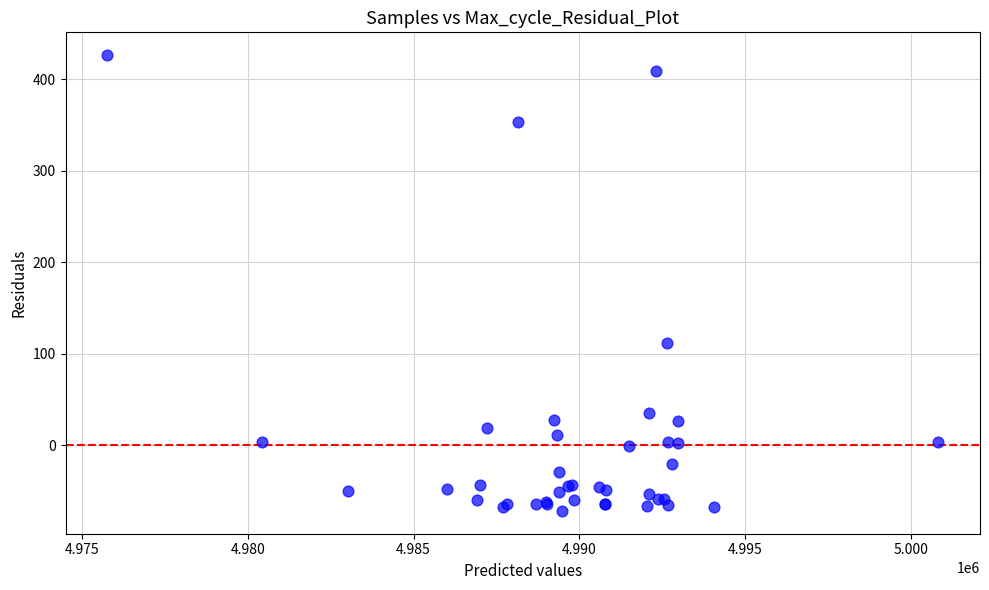

What Y value in the scatter plot is closest to 177?

112.3